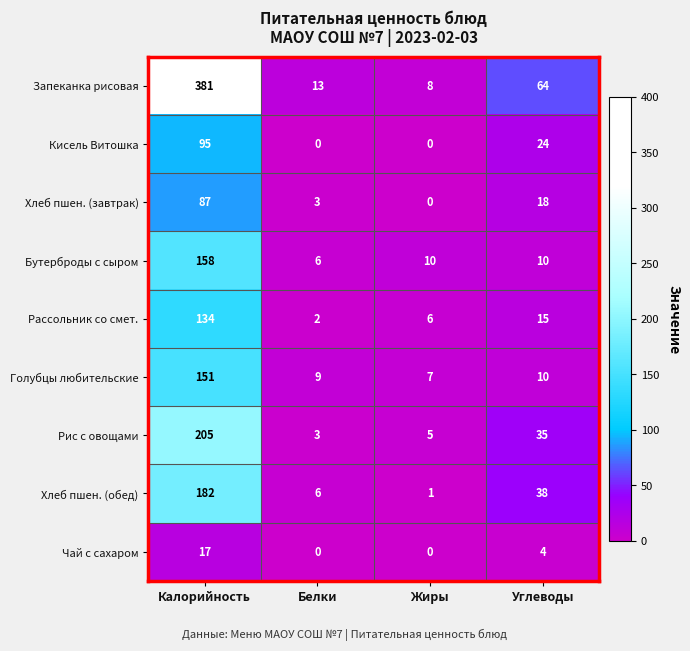

Is it true that Рис с овощами equals 5 at Жиры?

True